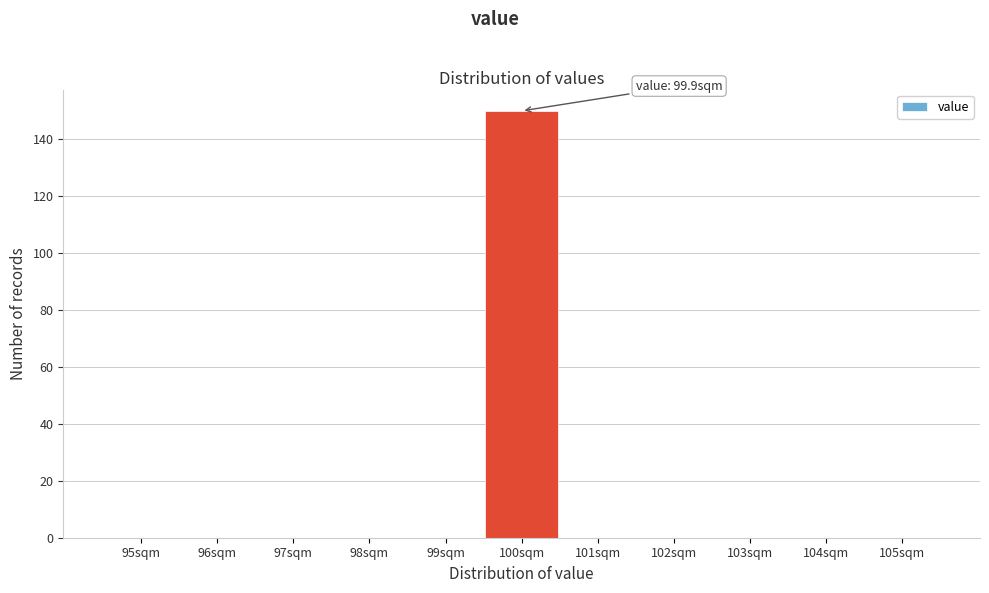

Reading left to right, transcribe all the data shown in this chart.

95sqm=0	96sqm=0	97sqm=0	98sqm=0	99sqm=0	100sqm=150	101sqm=0	102sqm=0	103sqm=0	104sqm=0	105sqm=0